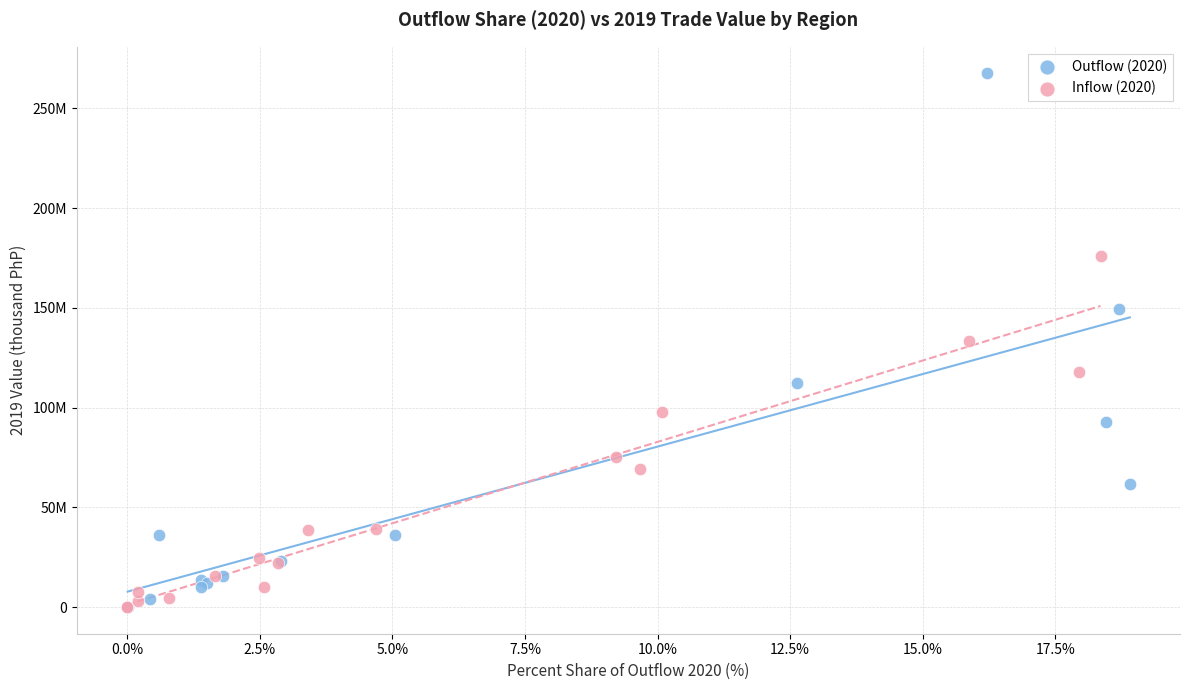

What are all the series names shown in the legend?

Outflow (2020), Inflow (2020)